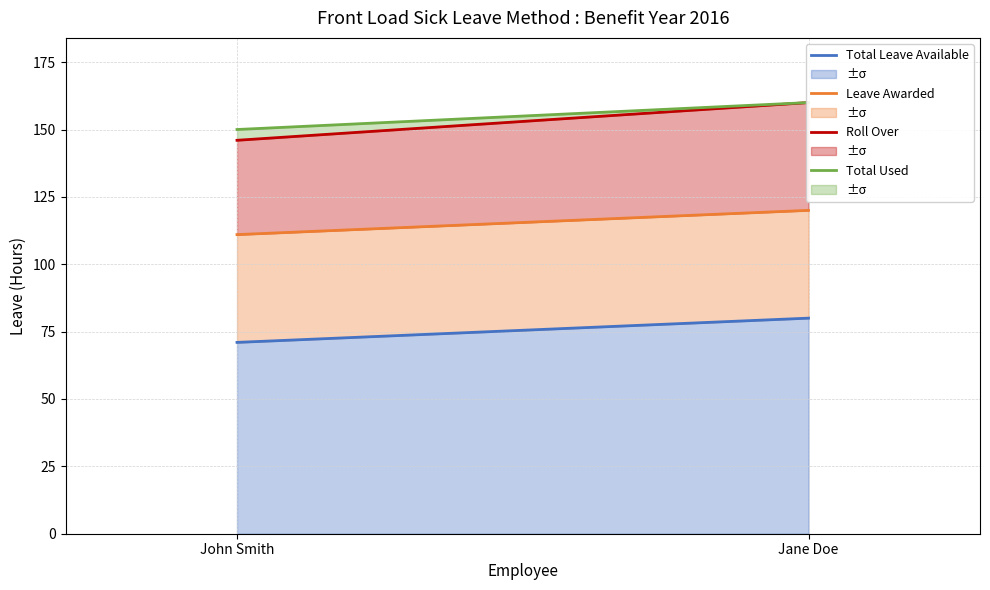

What are all the series names shown in the legend?

Total Leave Available, Leave Awarded, Roll Over, Total Used